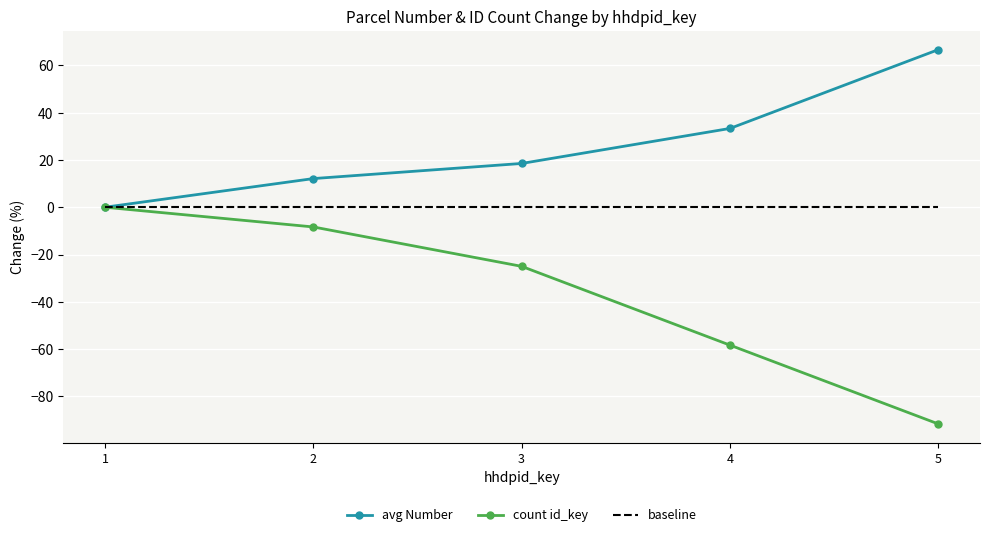

Which series has the widest spread of values?

count id_key